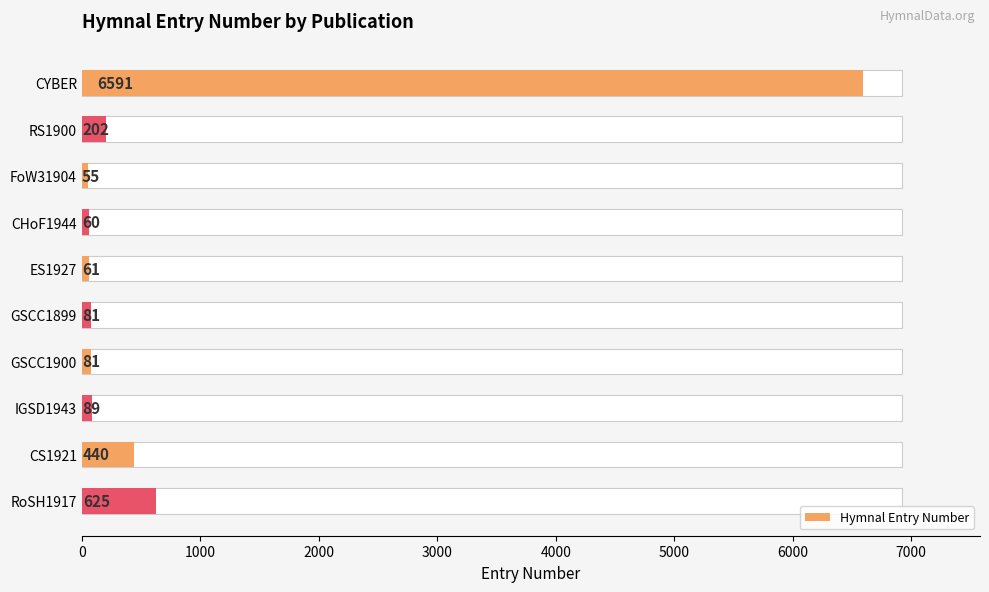

Does the chart contain any negative values?

No